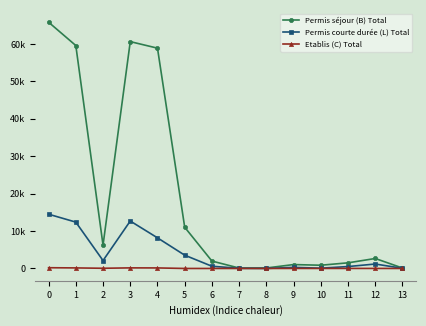

What are all the series names shown in the legend?

Permis séjour (B) Total, Permis courte durée (L) Total, Etablis (C) Total